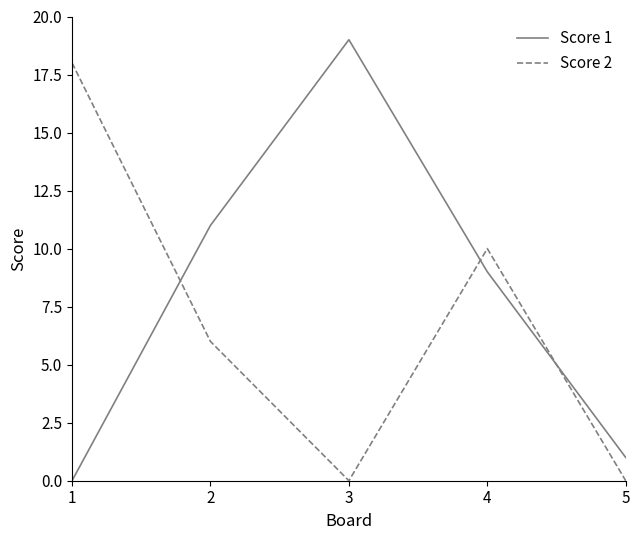

At which label does Score 2 reach its peak?

1